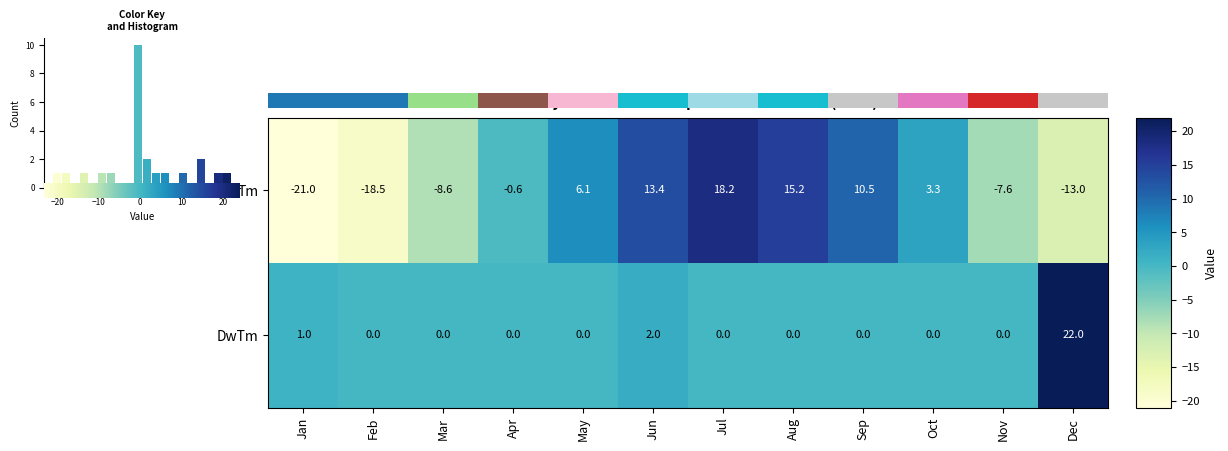

True or false: DwTm has a value of 13.3 at Apr.

False